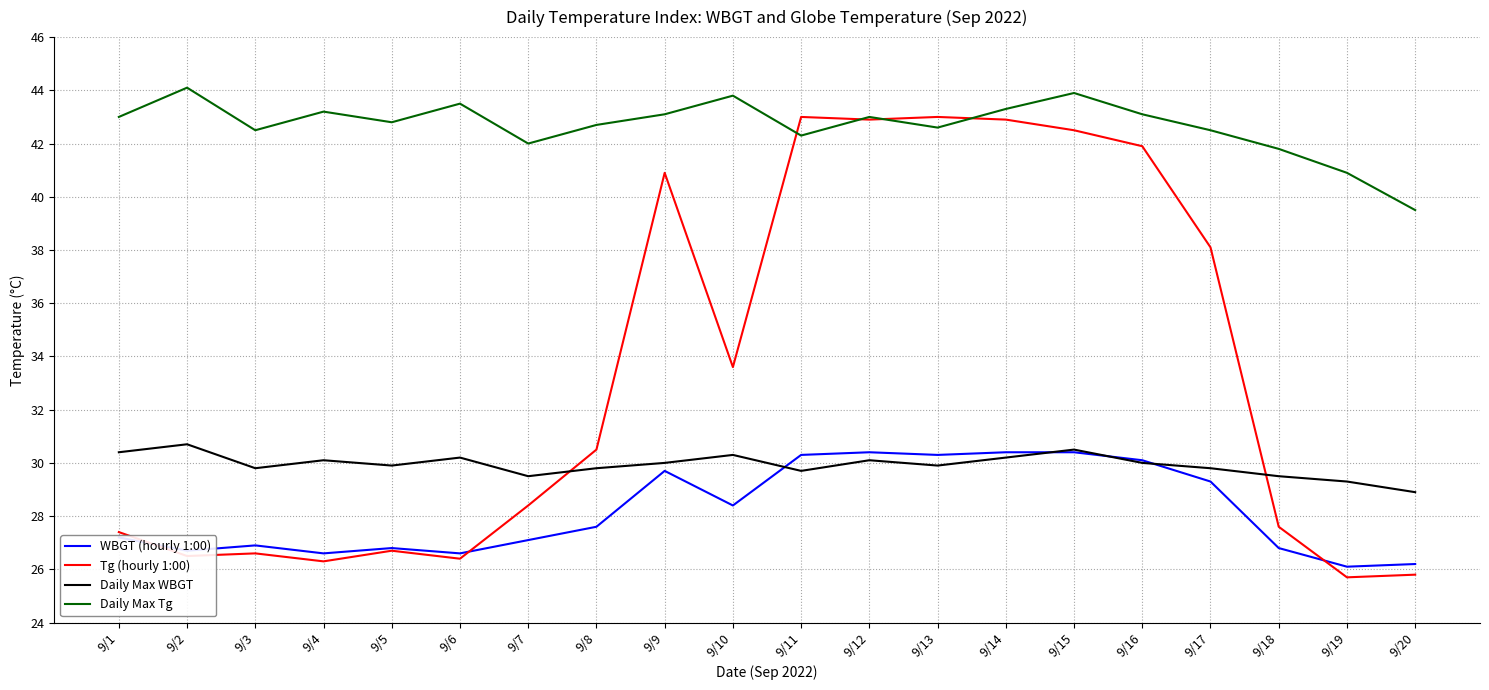

Read the Daily Max WBGT value at 9/16.

30.0